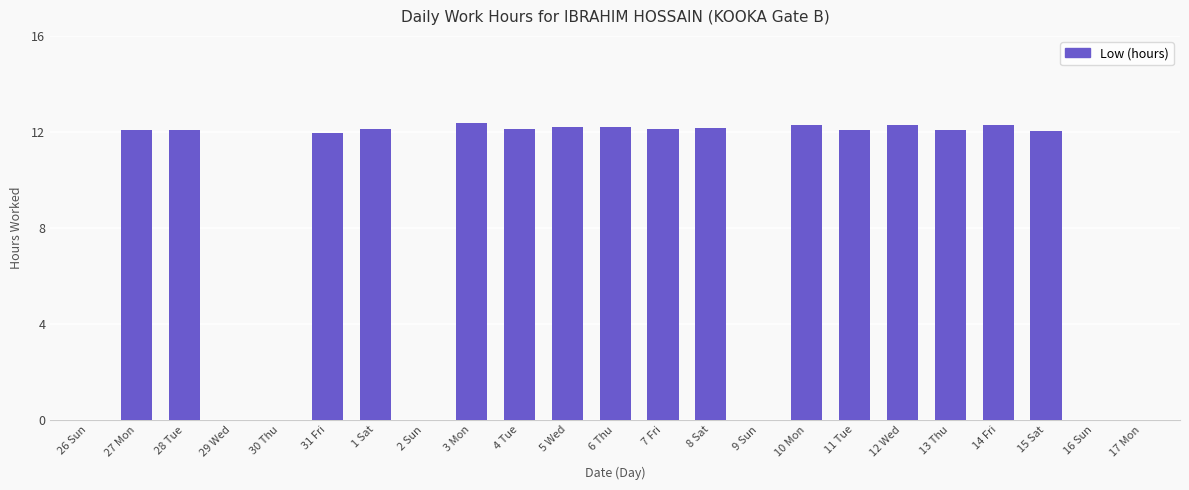

How many distinct data groups are displayed?

1